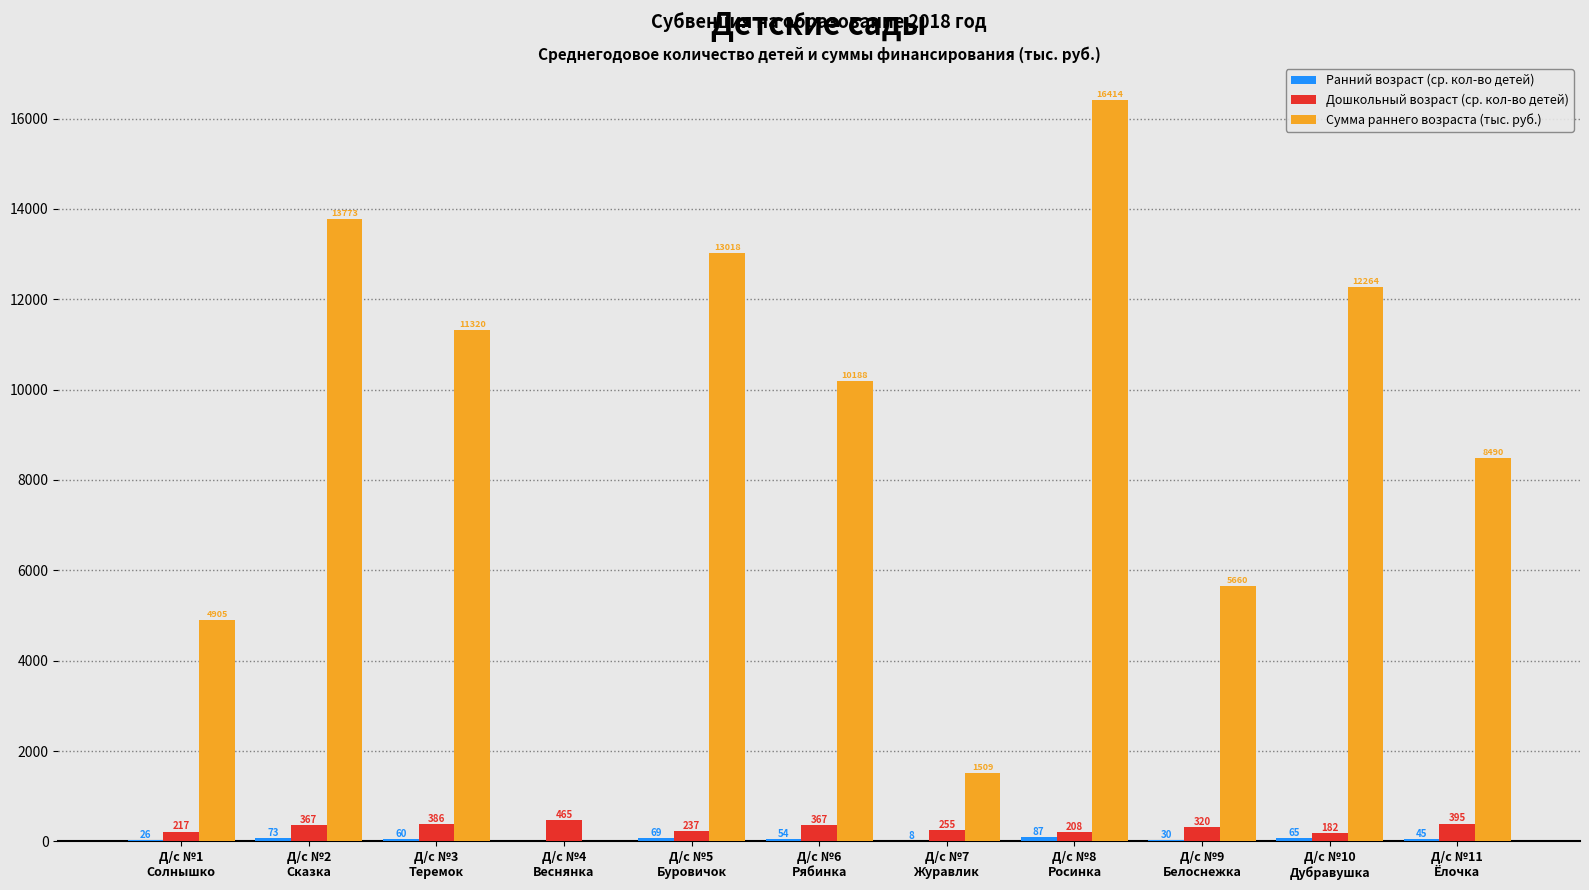

At which category is the sum across all series the highest?

Д/с №8
Росинка